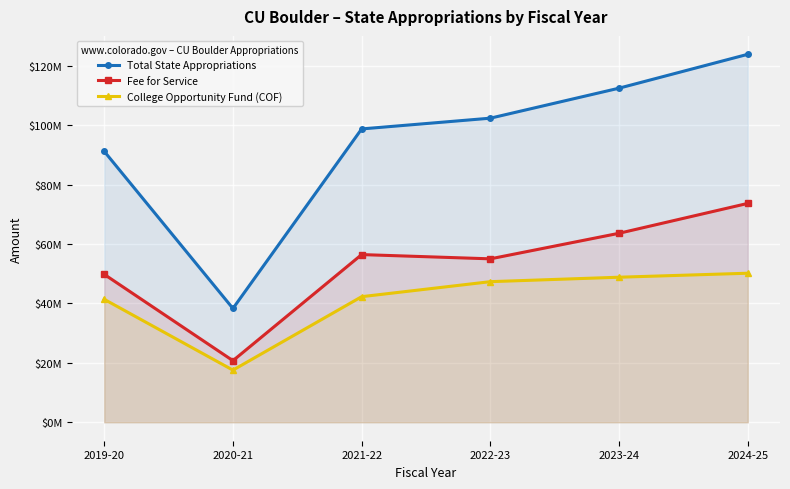

What is the total value across all series at 2024-25?

247754714